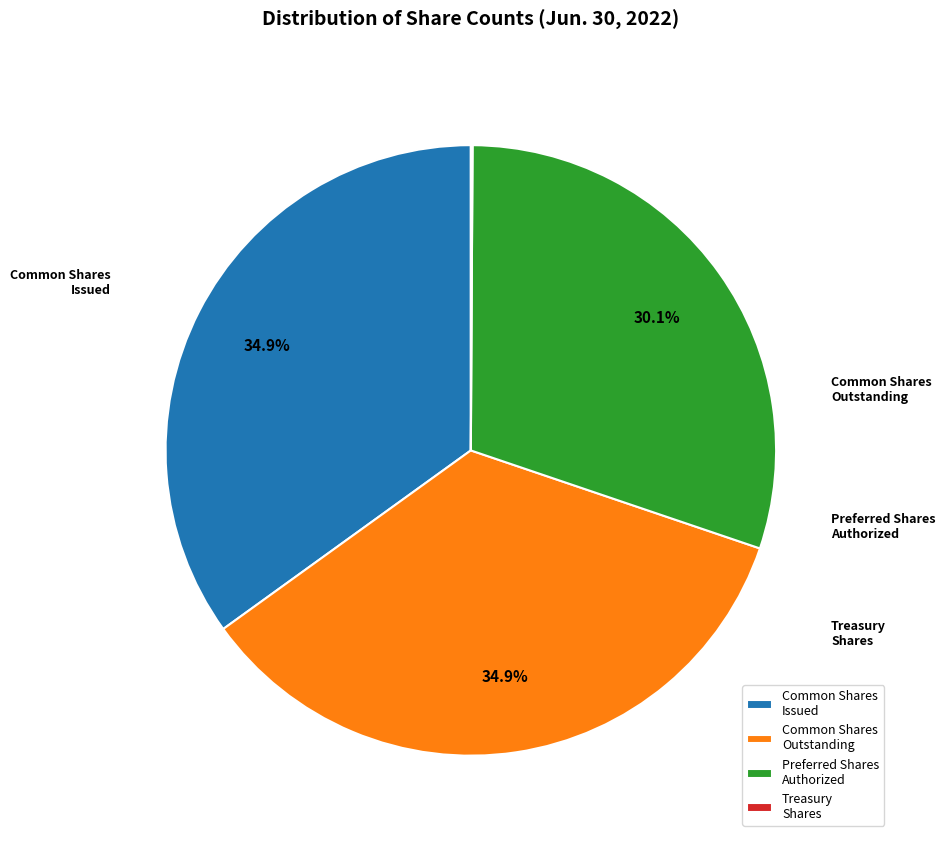

To the nearest percent, what is the average slice percentage?

25%